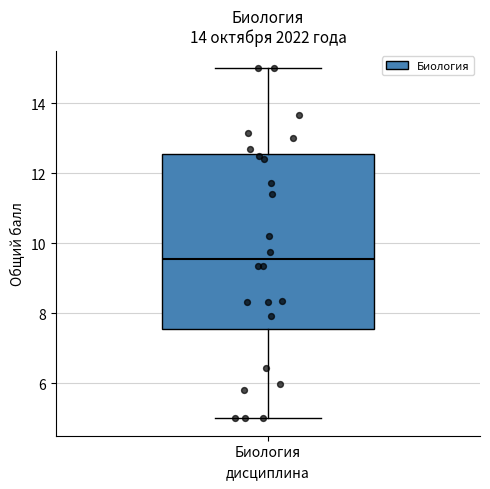

Read this box plot against the y-axis: the position of the median line, the range covered by the box, and the ends of both whiskers. The values are not printed on the chart, so give them approximately, as read against the axis.

median 9.6, box 7.6 to 12.6, whiskers 5.0 to 15.0